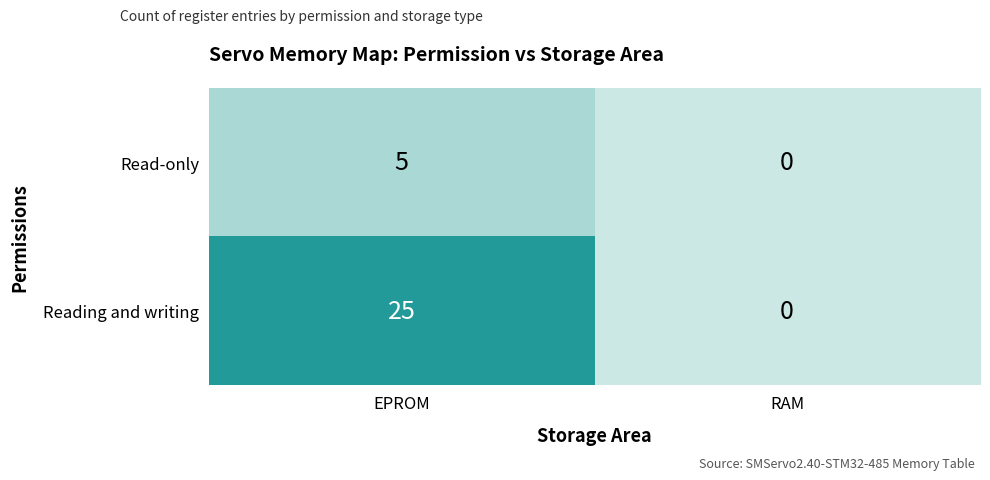

Which series has the largest total across all categories?

Reading and writing